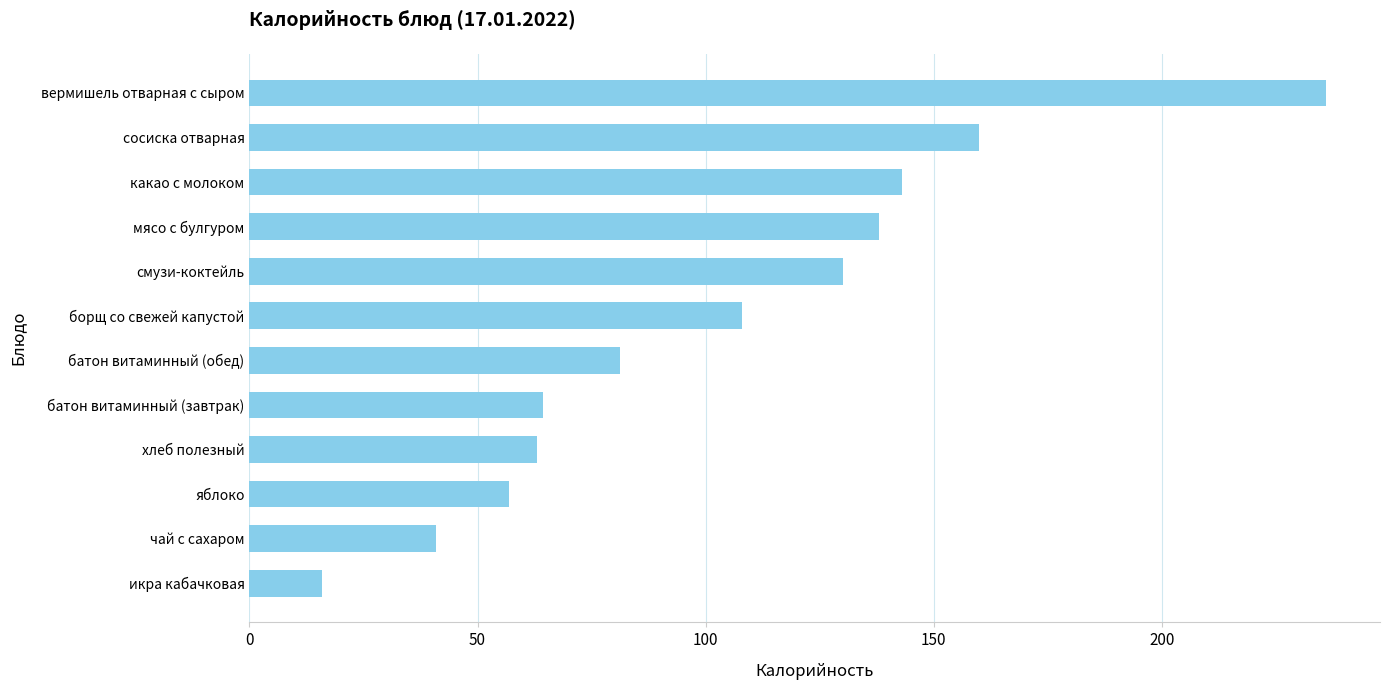

What is the change in value from яблоко to хлеб полезный?

+6.0